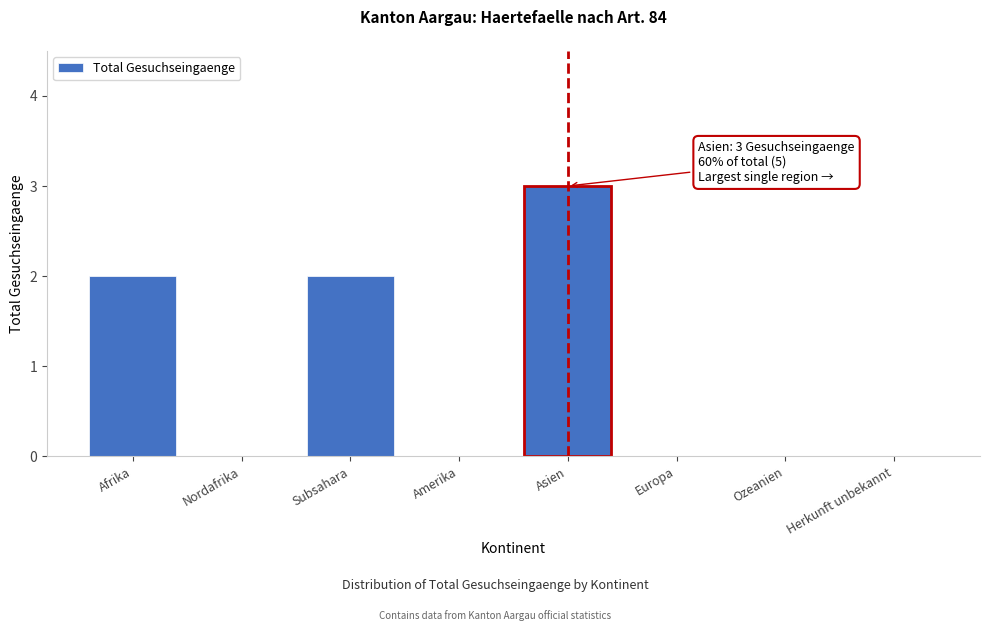

Reading left to right, what are all the values shown in this chart?

Afrika=2	Nordafrika=0	Subsahara=2	Amerika=0	Asien=3	Europa=0	Ozeanien=0	Herkunft unbekannt=0